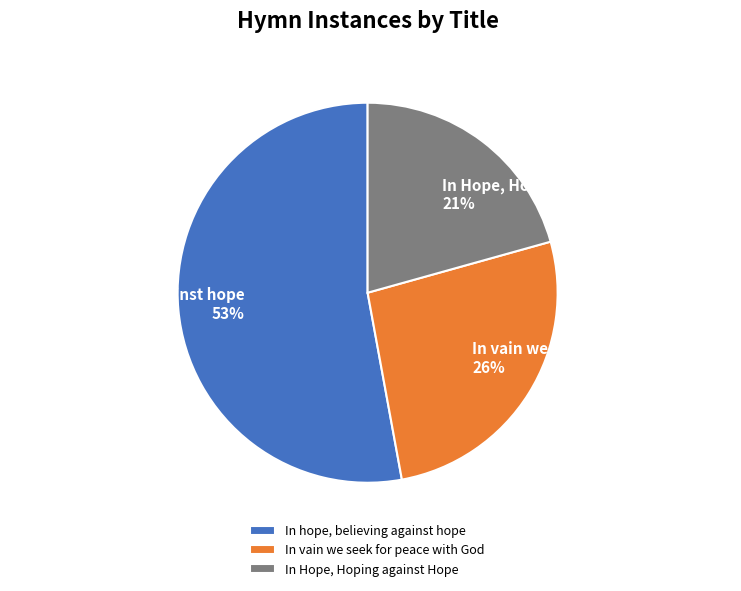

To the nearest percent, what portion does In vain we seek for peace with God represent?

26%